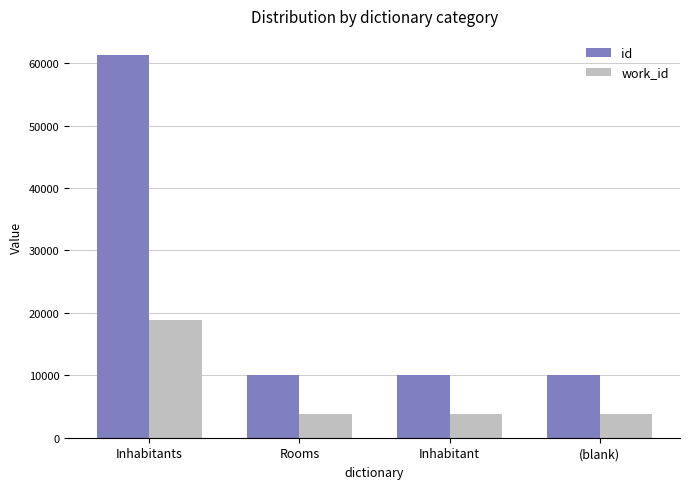

Is the value of id at Inhabitants greater than the value of work_id at (blank)?

Yes